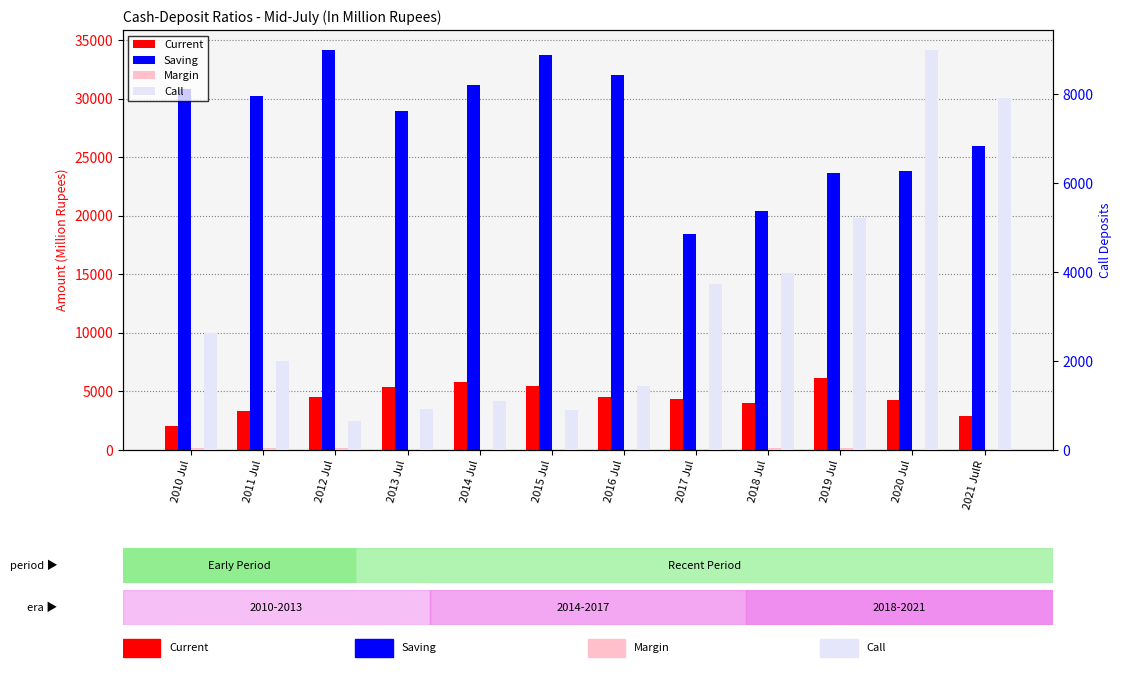

The value of Current at 2014 Jul is 2987.5. True or false?

False